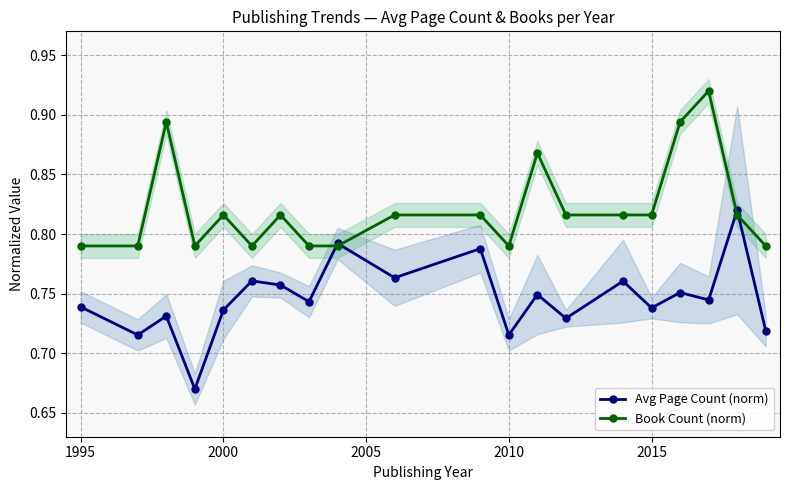

True or false: Book Count (norm) and Avg Page Count (norm) intersect in this chart.

True